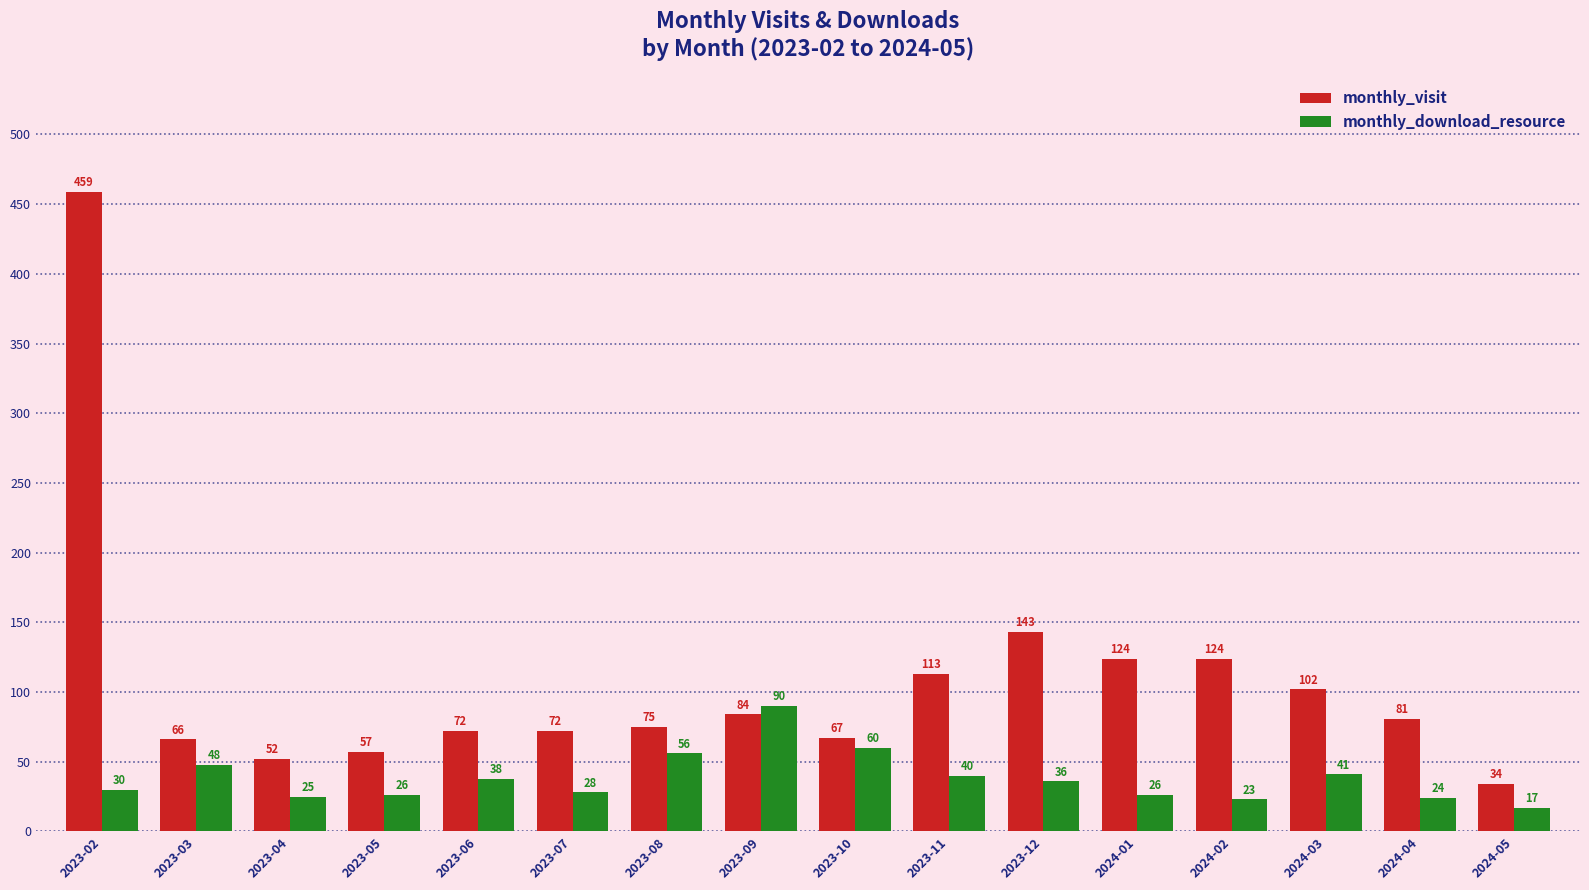

What is the difference between the maximum and minimum values in the monthly_visit series?

425